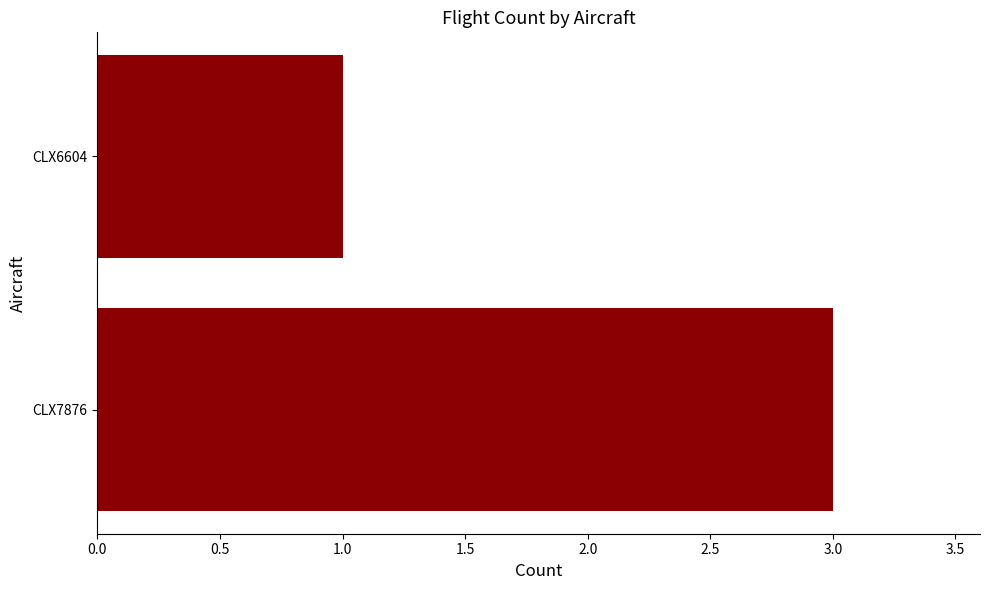

Rank the categories by value from lowest to highest.

CLX6604, CLX7876